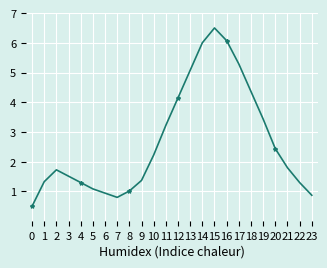

Which category has the highest value across all series?

15